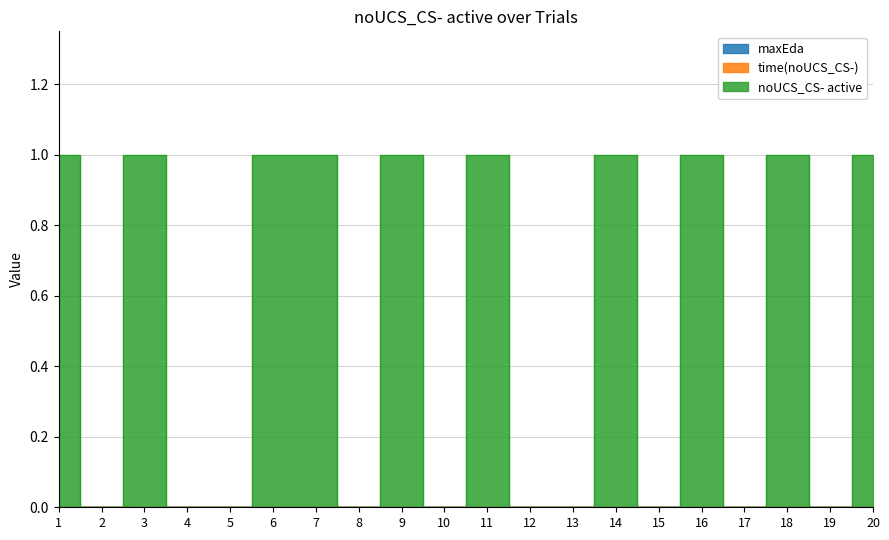

Which series has the widest spread of values?

noUCS_CS- active